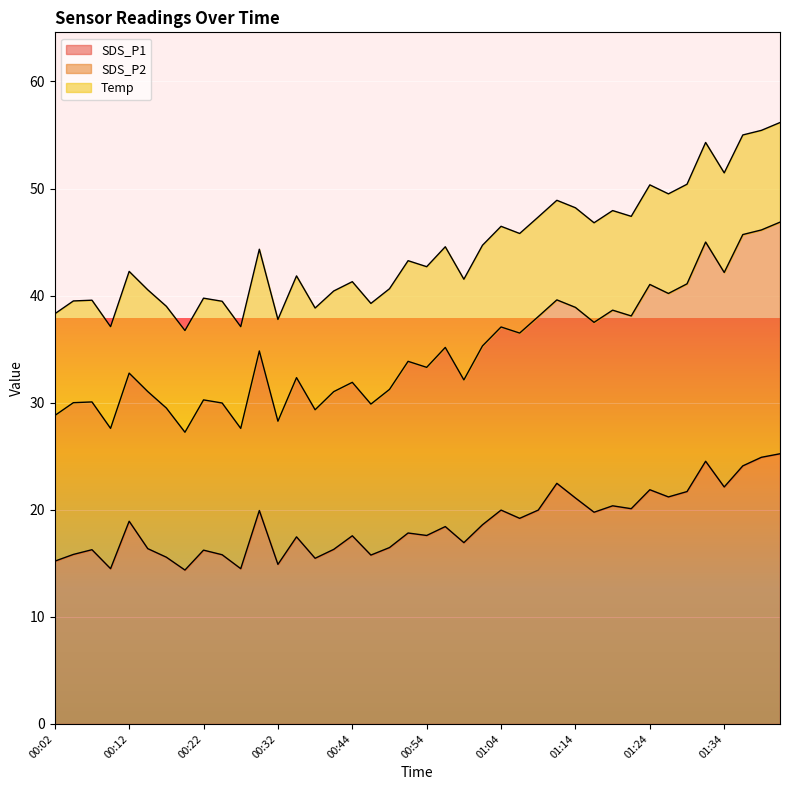

What is the label of the 2nd point from the right?

01:39